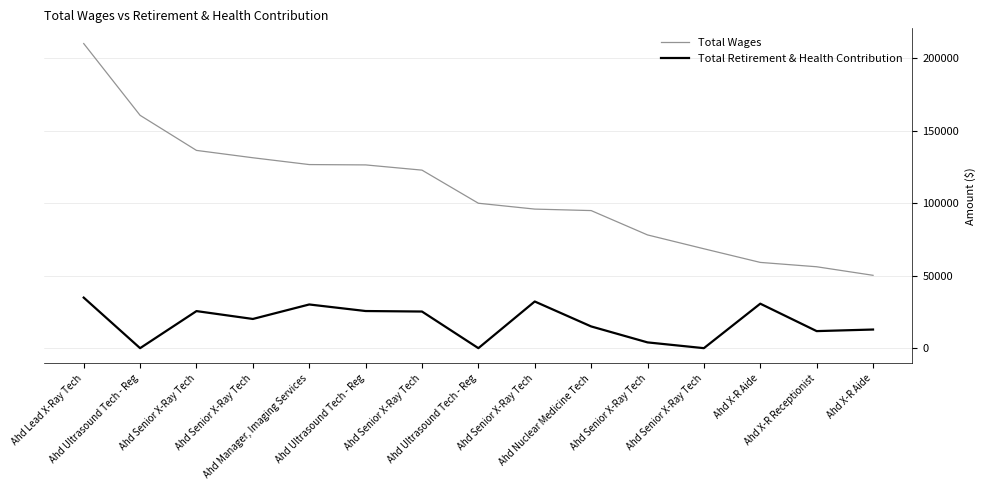

Reading right to left, extract all data points from this chart.

Total Wages: Ahd X-R Aide=50279	Ahd X-R Receptionist=56186	Ahd X-R Aide=59190	Ahd Senior X-Ray Tech=68600	Ahd Senior X-Ray Tech=78160	Ahd Nuclear Medicine Tech=94965	Ahd Senior X-Ray Tech=95987	Ahd Ultrasound Tech - Reg=100023	Ahd Senior X-Ray Tech=122877	Ahd Ultrasound Tech - Reg=126483	Ahd Manager, Imaging Services=126718	Ahd Senior X-Ray Tech=131422	Ahd Senior X-Ray Tech=136497	Ahd Ultrasound Tech - Reg=160710	Ahd Lead X-Ray Tech=210236
Total Retirement & Health Contribution: Ahd X-R Aide=12861	Ahd X-R Receptionist=11773	Ahd X-R Aide=30706	Ahd Senior X-Ray Tech=0	Ahd Senior X-Ray Tech=3984	Ahd Nuclear Medicine Tech=15004	Ahd Senior X-Ray Tech=32210	Ahd Ultrasound Tech - Reg=0	Ahd Senior X-Ray Tech=25283	Ahd Ultrasound Tech - Reg=25631	Ahd Manager, Imaging Services=30156	Ahd Senior X-Ray Tech=20155	Ahd Senior X-Ray Tech=25586	Ahd Ultrasound Tech - Reg=0	Ahd Lead X-Ray Tech=34900